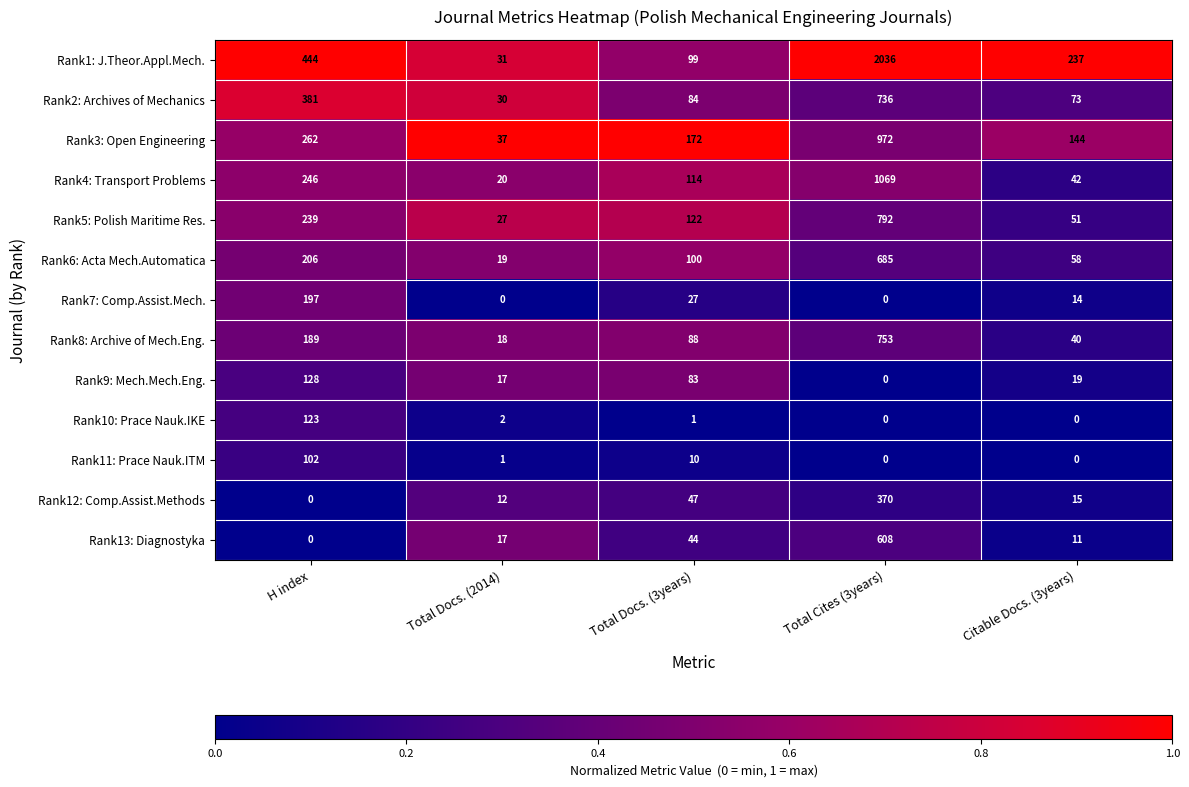

What is the greatest value displayed?

2036